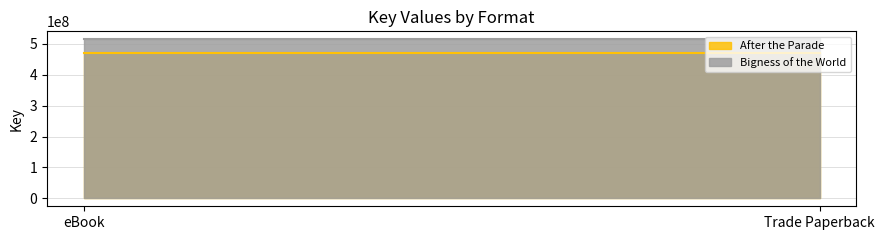

What is the approximate value of After the Parade at Trade Paperback?

470857707